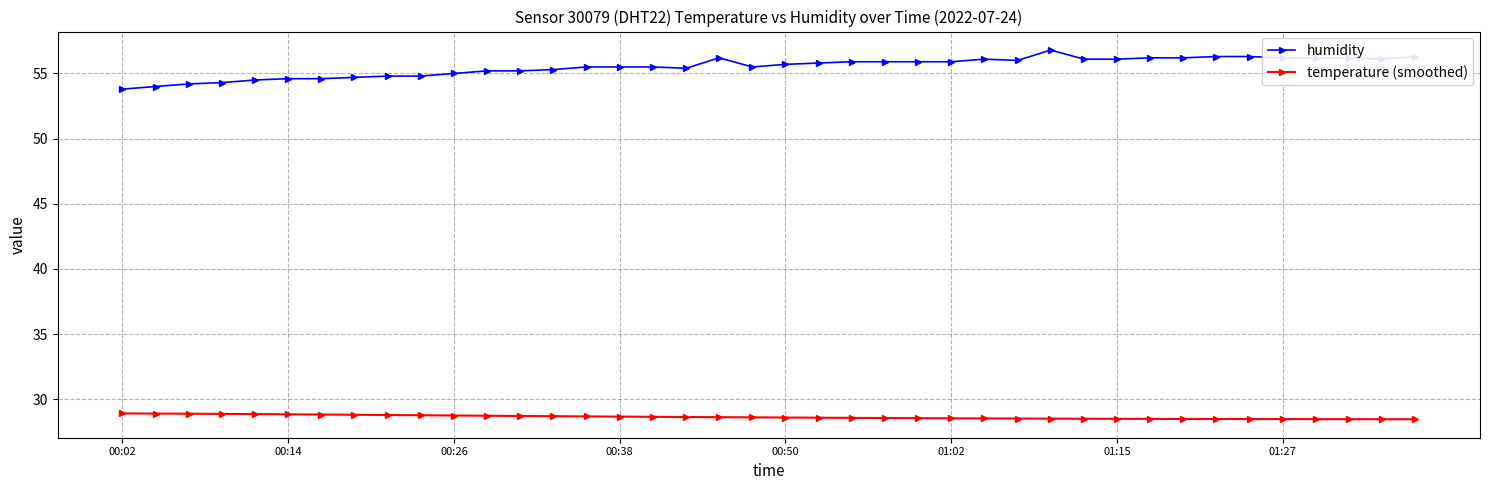

At how many categories does at least one series exceed 31?

40